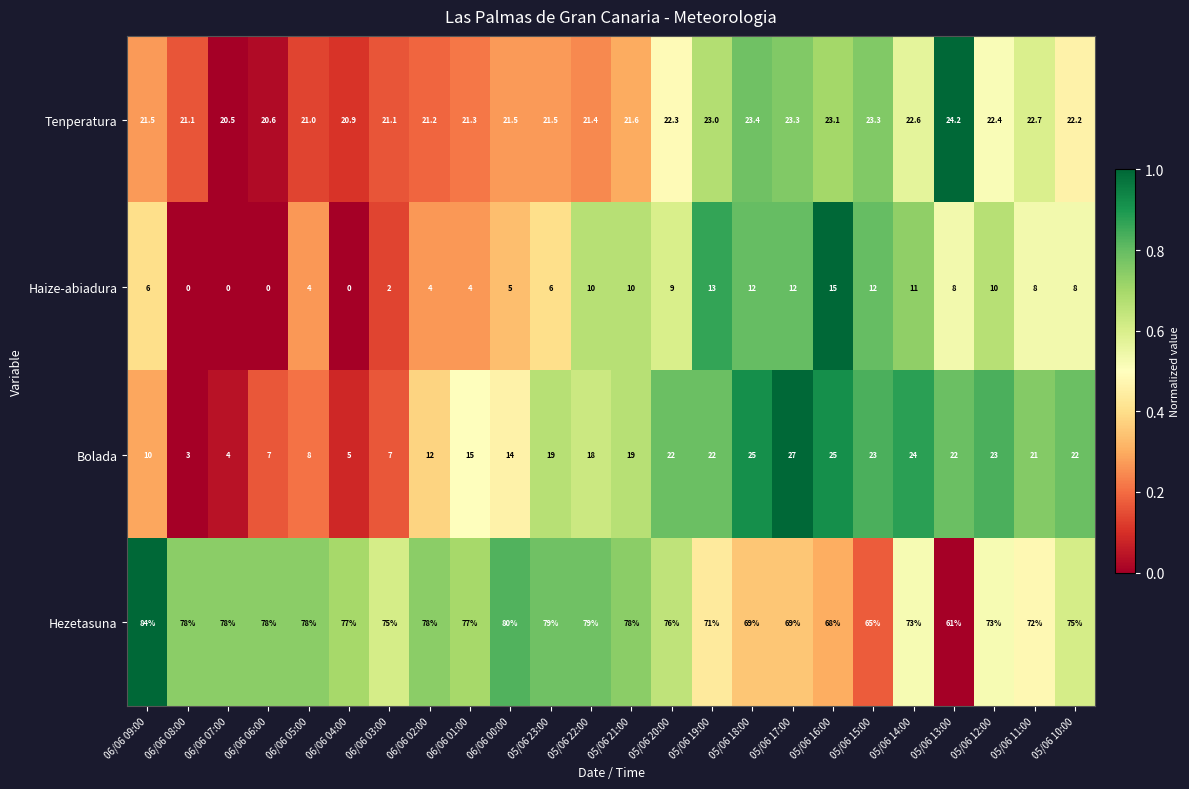

Where does the Haize-abiadura series first go above 8?

05/06 22:00